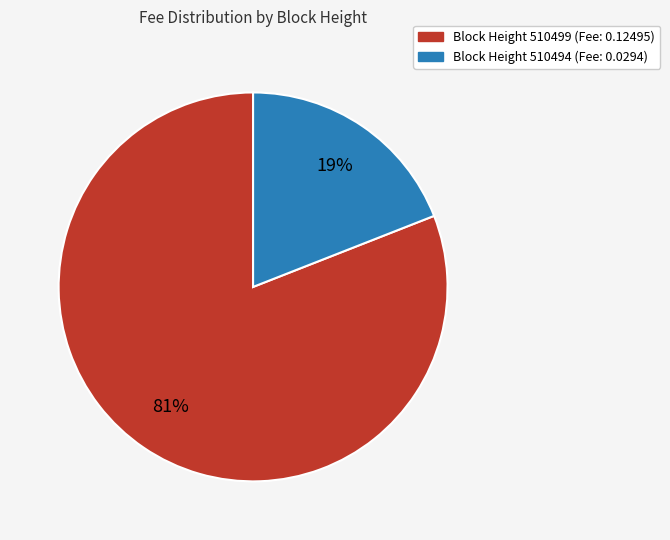

Do Block Height 510499 (Fee: 0.12495) and Block Height 510494 (Fee: 0.0294) together represent more than half of the pie?

Yes